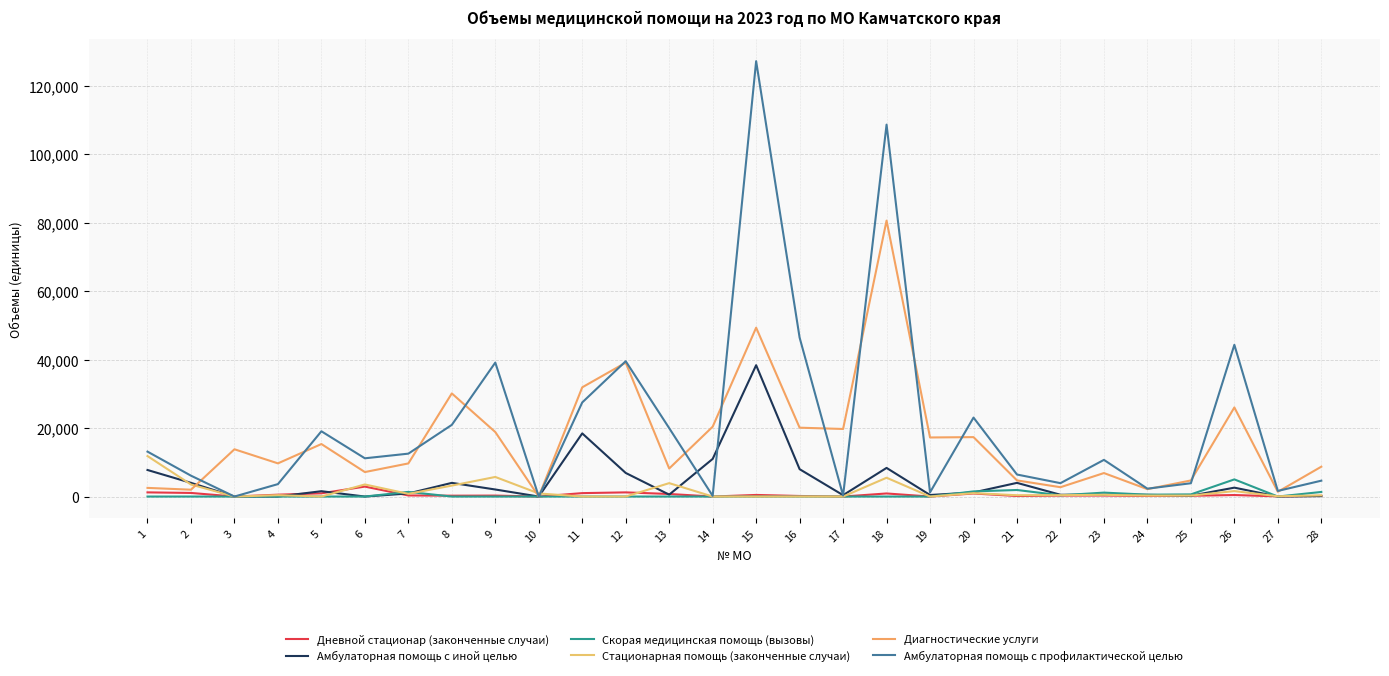

At which category does Дневной стационар (законченные случаи) reach its first local peak?

6